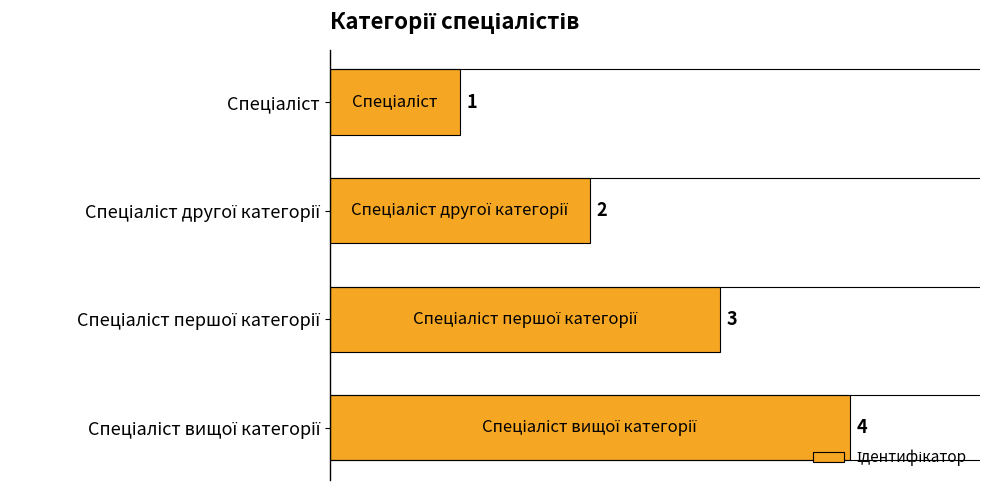

What is the value of the 2nd bar from the top?

2